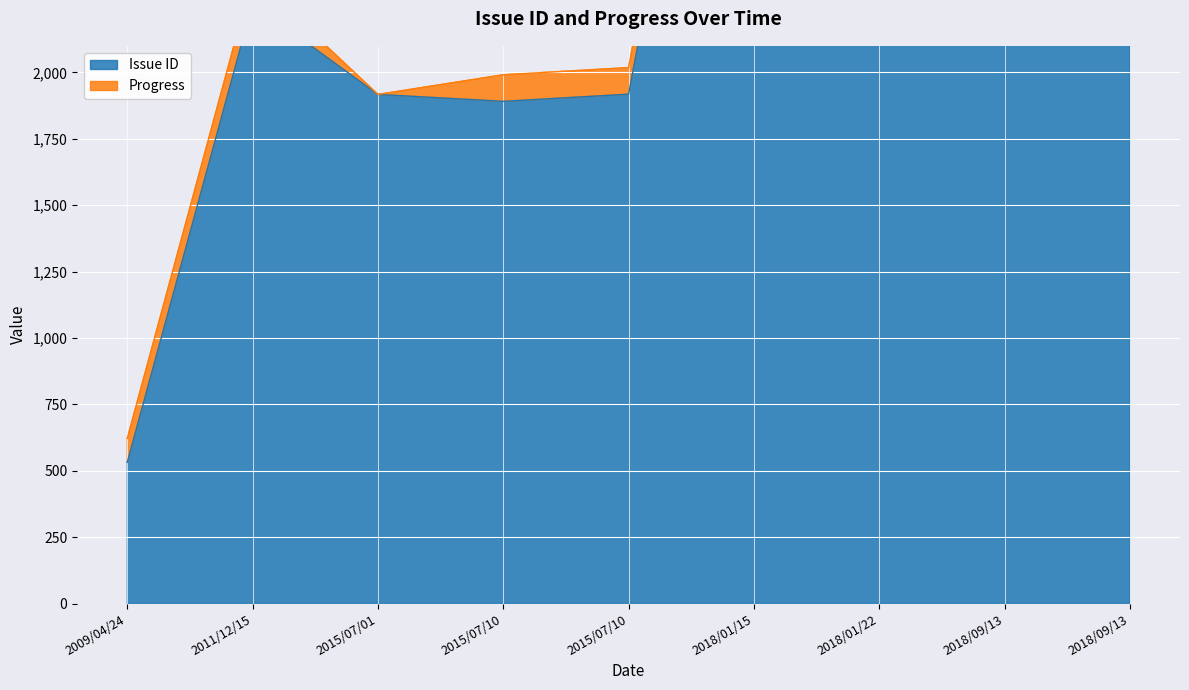

What is the change in value from 2015/07/01 to 2018/09/13?

+2291